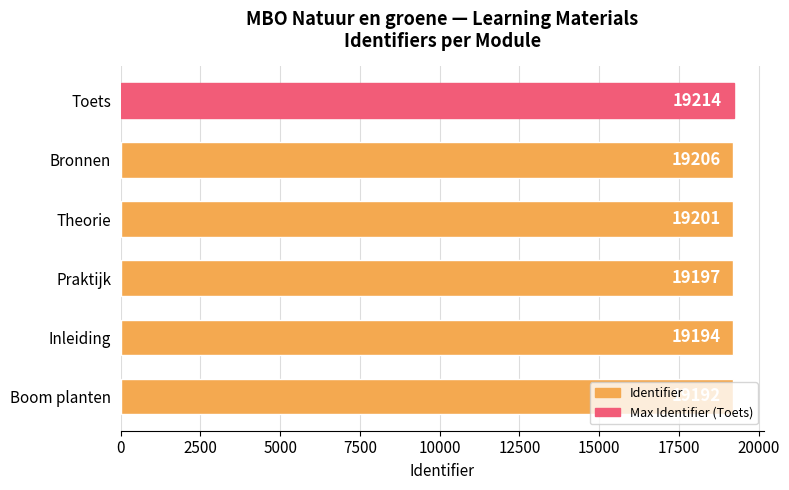

What is the sum of the values at Inleiding and Bronnen?

38400